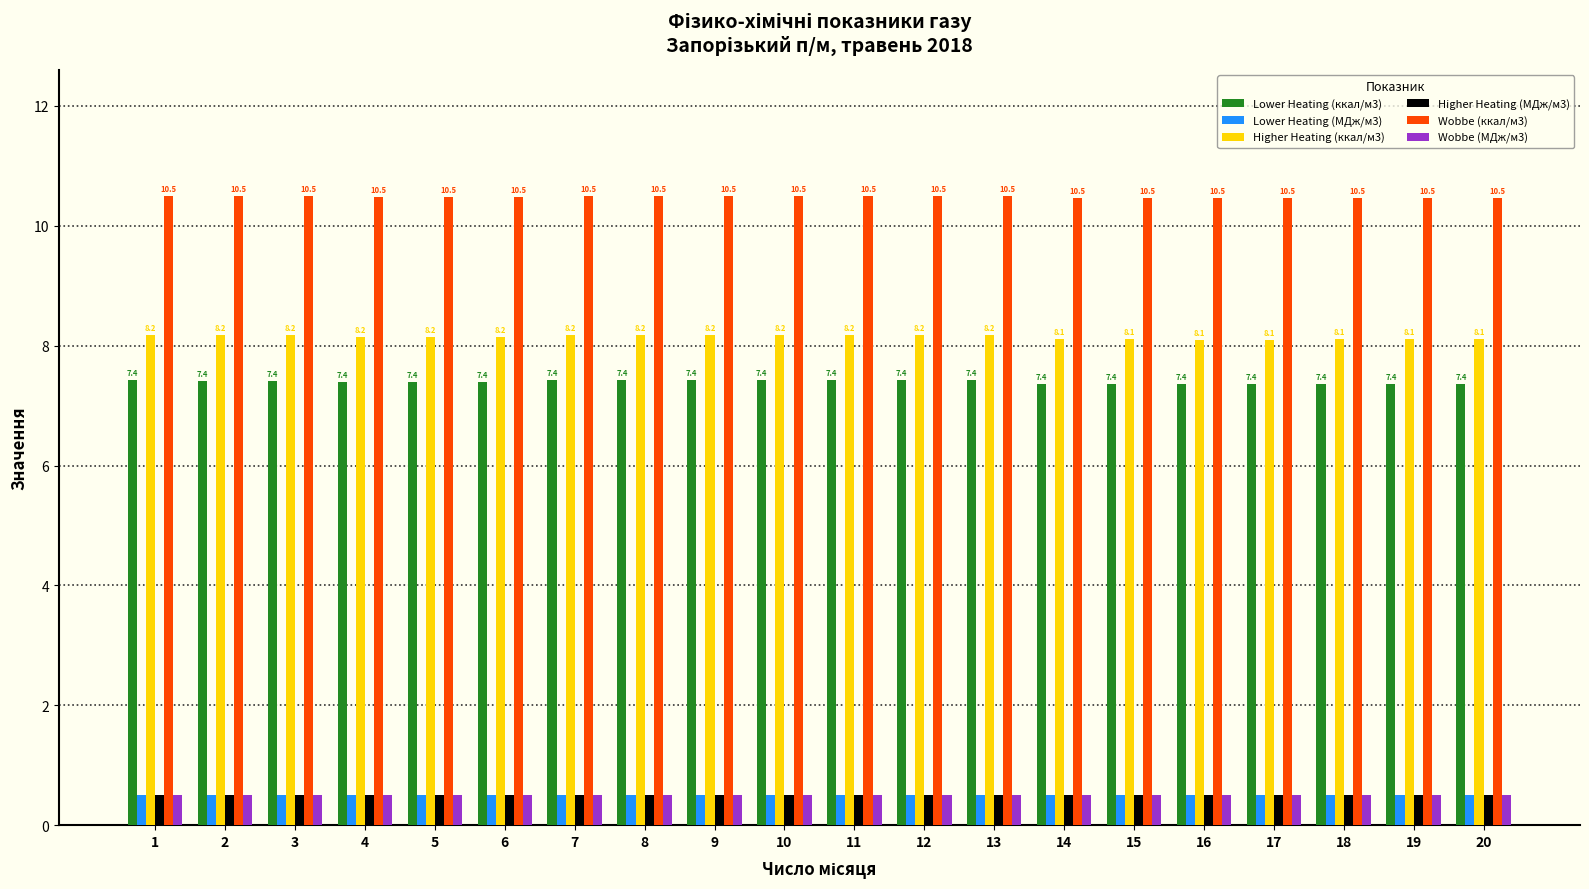

What is the lowest value of the Wobbe (ккал/м3) series?

10.5